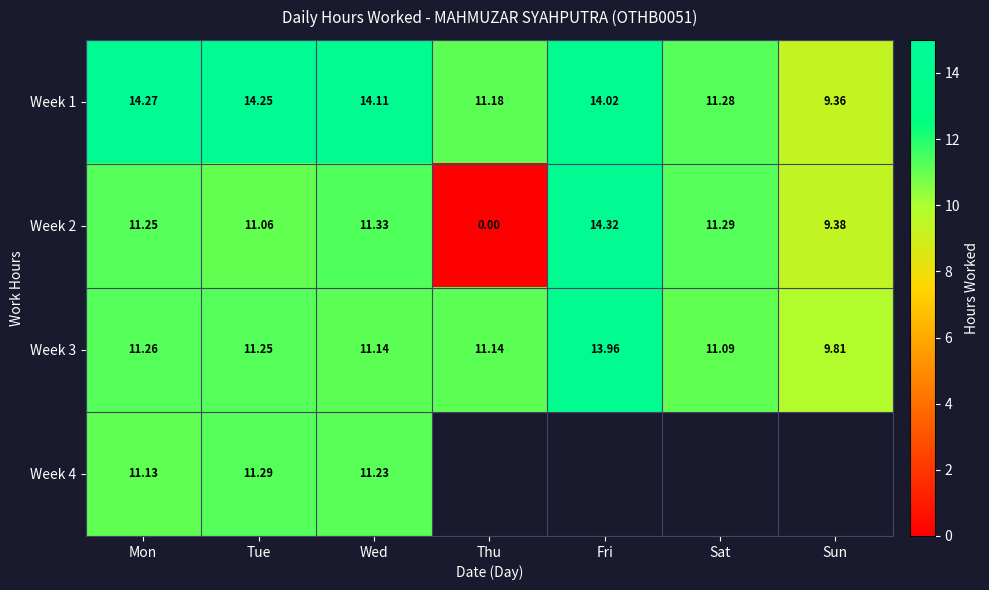

Is the value of Week 3 at Sun greater than the value of Week 4 at Wed?

No